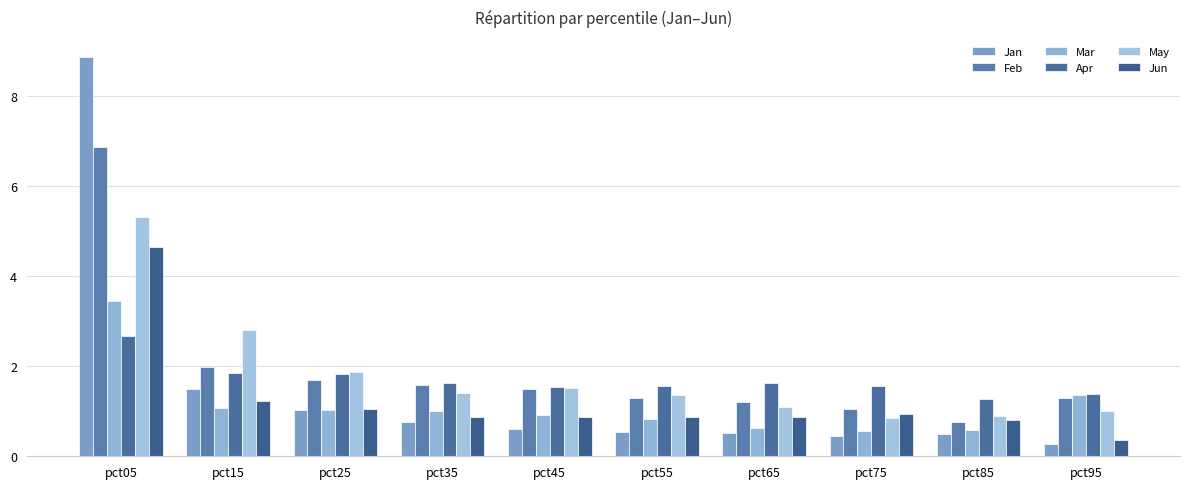

What is the average value of the Jan series?

1.5